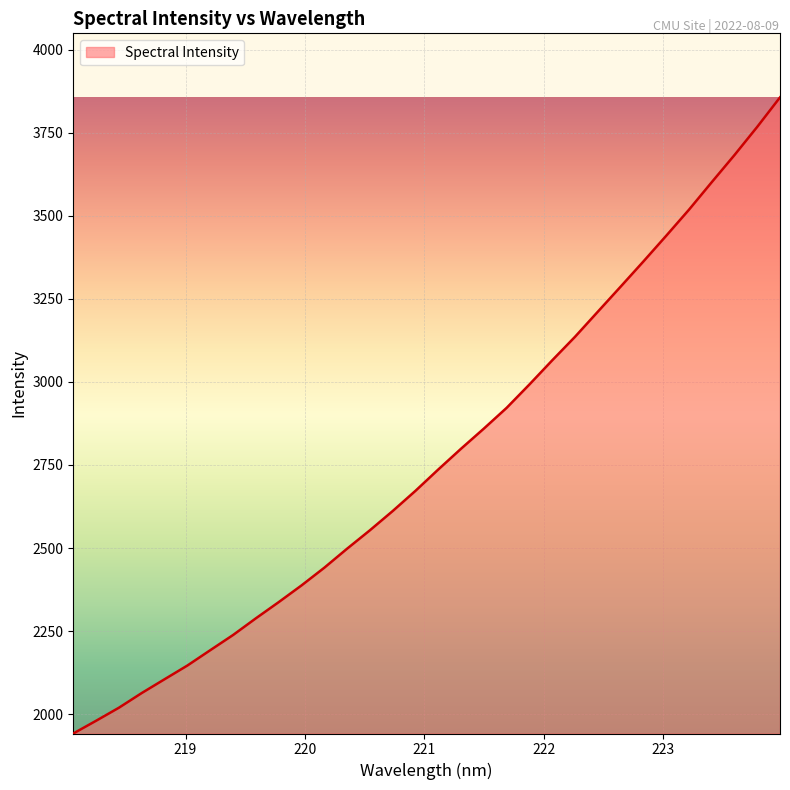

True or false: the data has more than 2 interior local peaks.

False